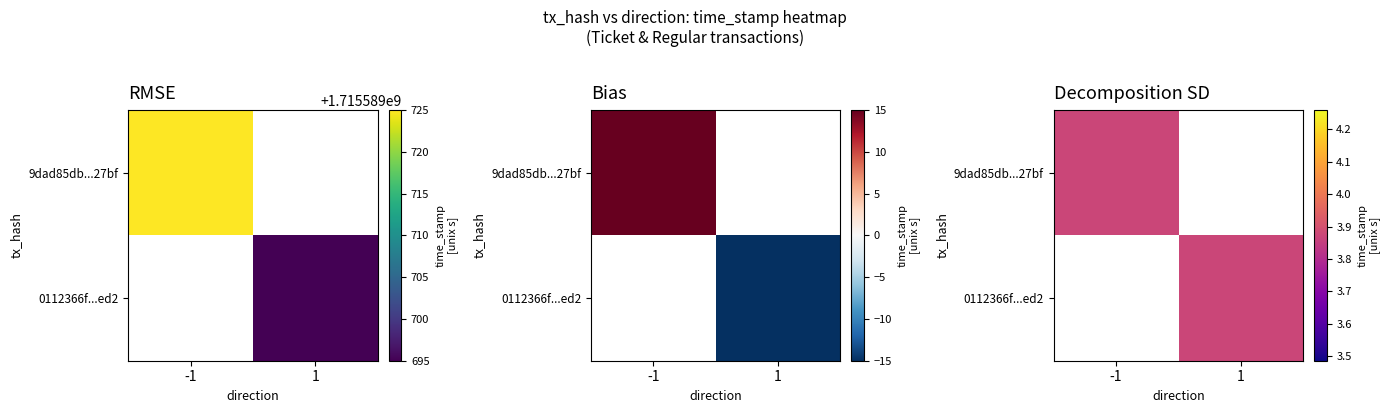

The 0112366f98554fb78f17065ee91c88010b2eed2 series shows 2 at -1. True or false?

False